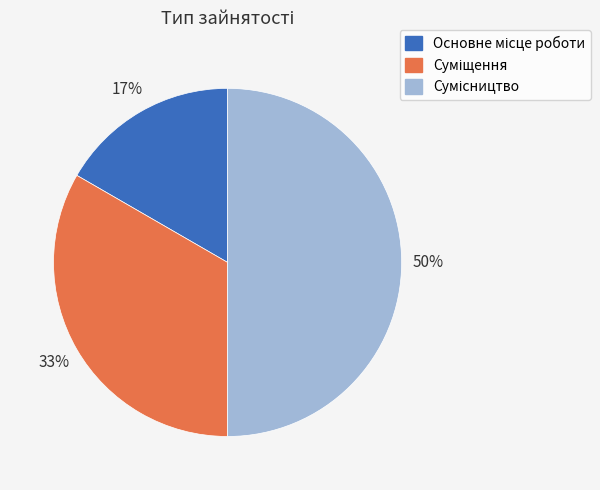

To the nearest percent, what is the difference between the largest and smallest slice percentages?

33%